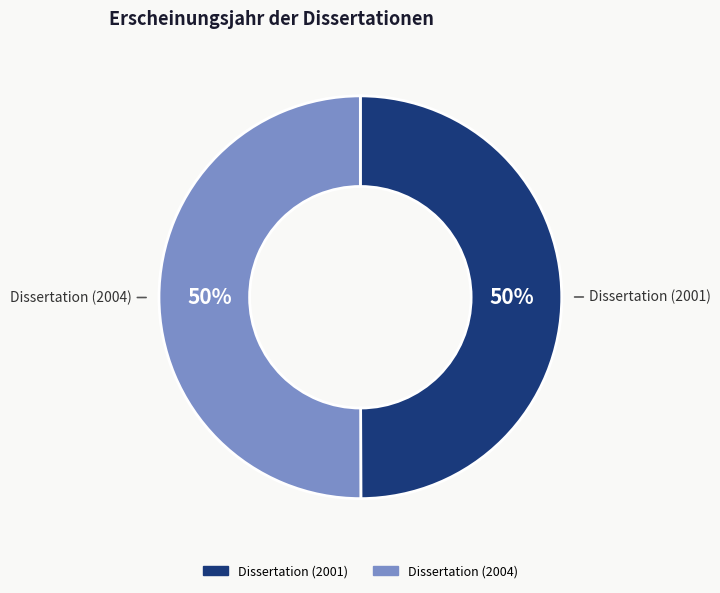

What is the ratio of the value at Dissertation (2001) to the value at Dissertation (2004)?

1.0